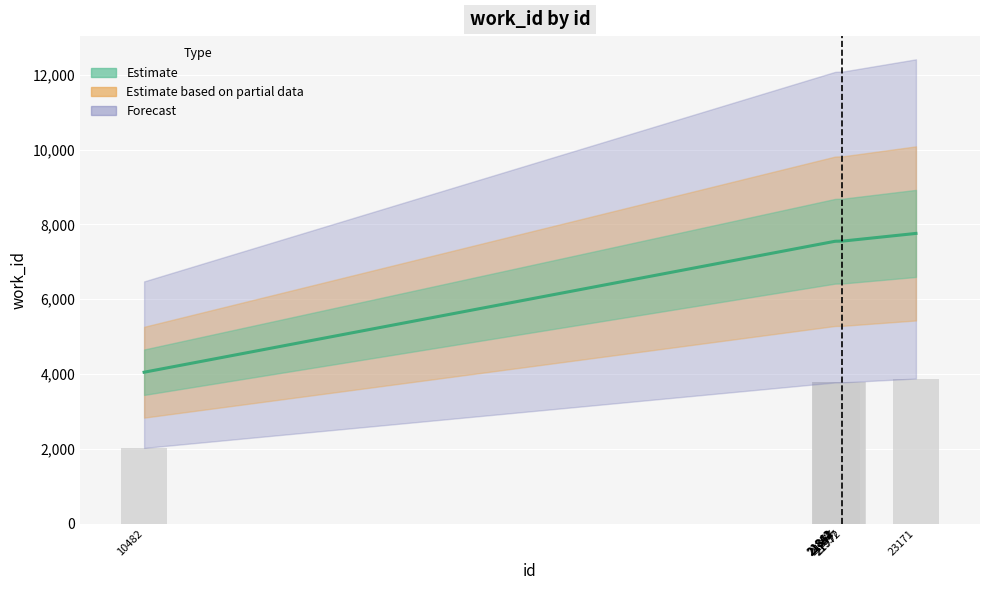

Reading left to right, what are all the values shown in this chart?

4047	7548	7548	7548	7548	7550	7550	7553	7554	7758